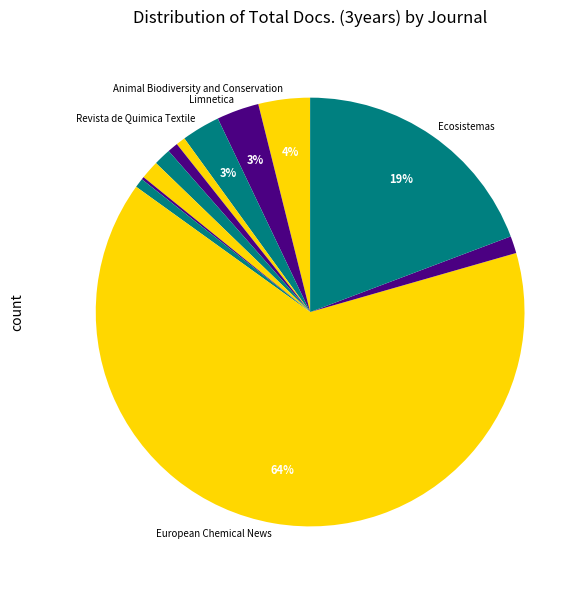

Count the number of slices in the pie.

12